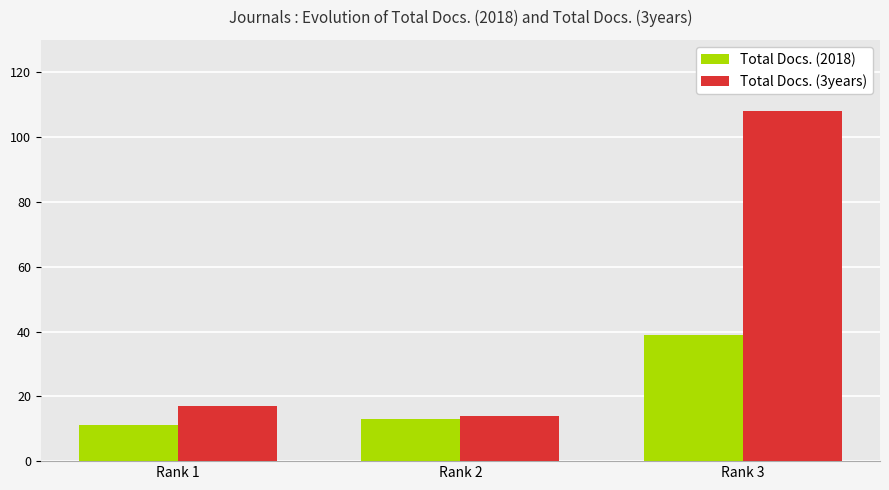

What is the sum of the Total Docs. (2018) values at Rank 3 and Rank 1?

50